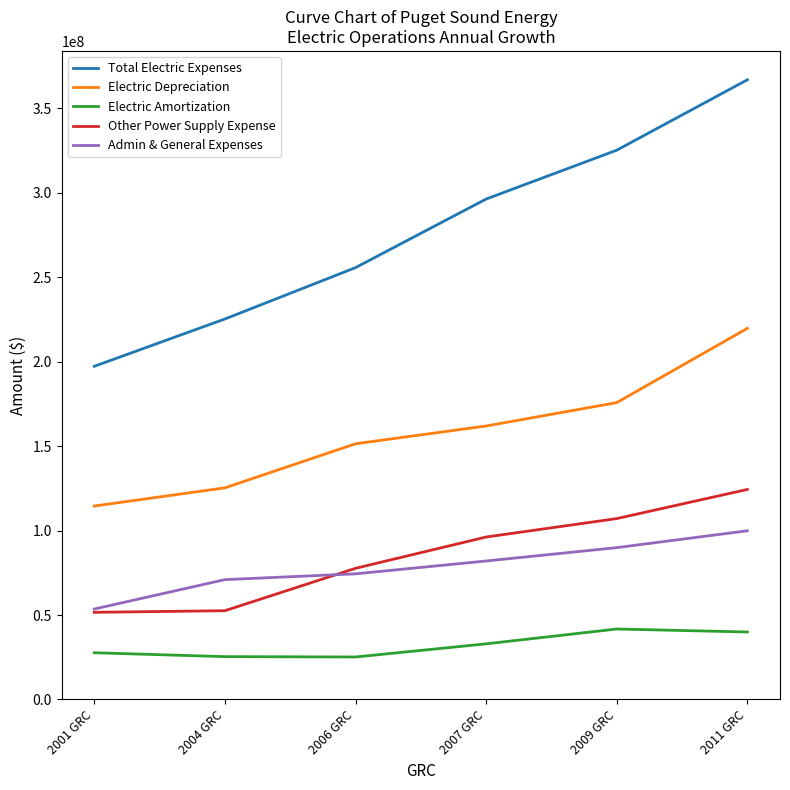

What is the total value across all series at 2007 GRC?

669302997.7